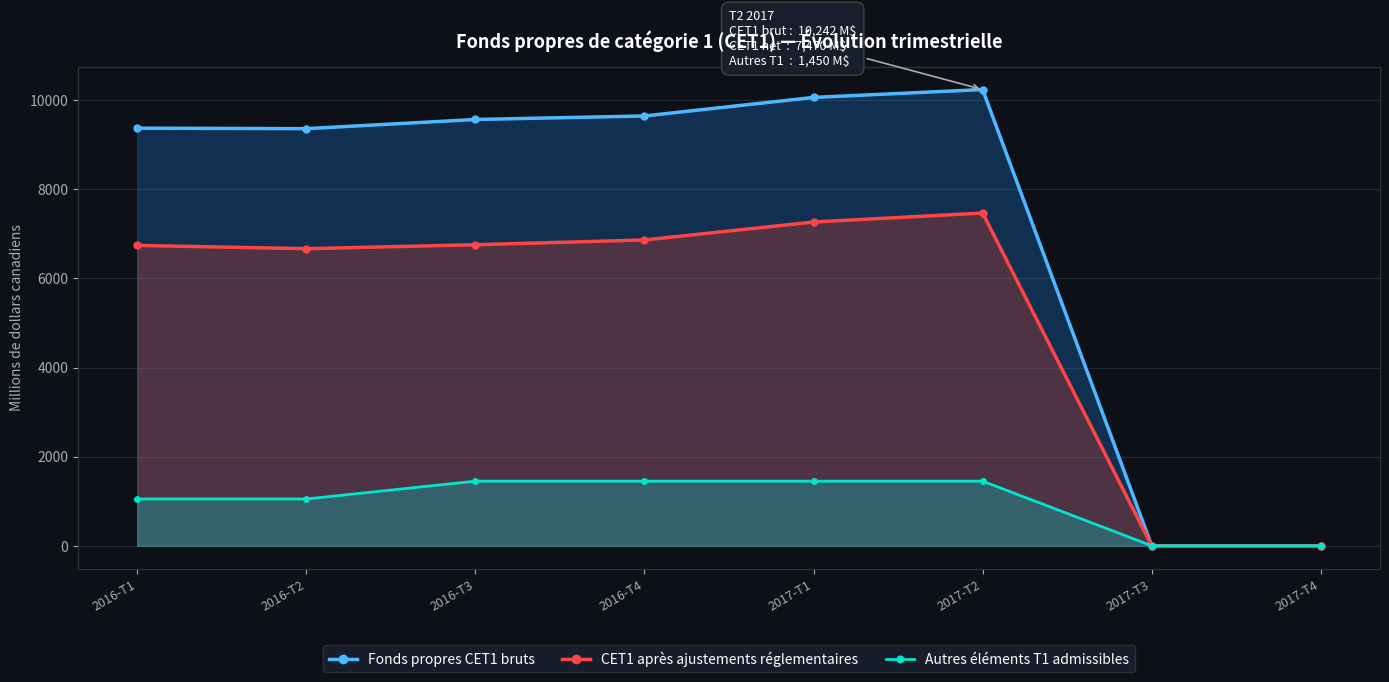

What is the sum of the CET1 après ajustements réglementaires values at 2016-T3 and 2016-T2?

13427